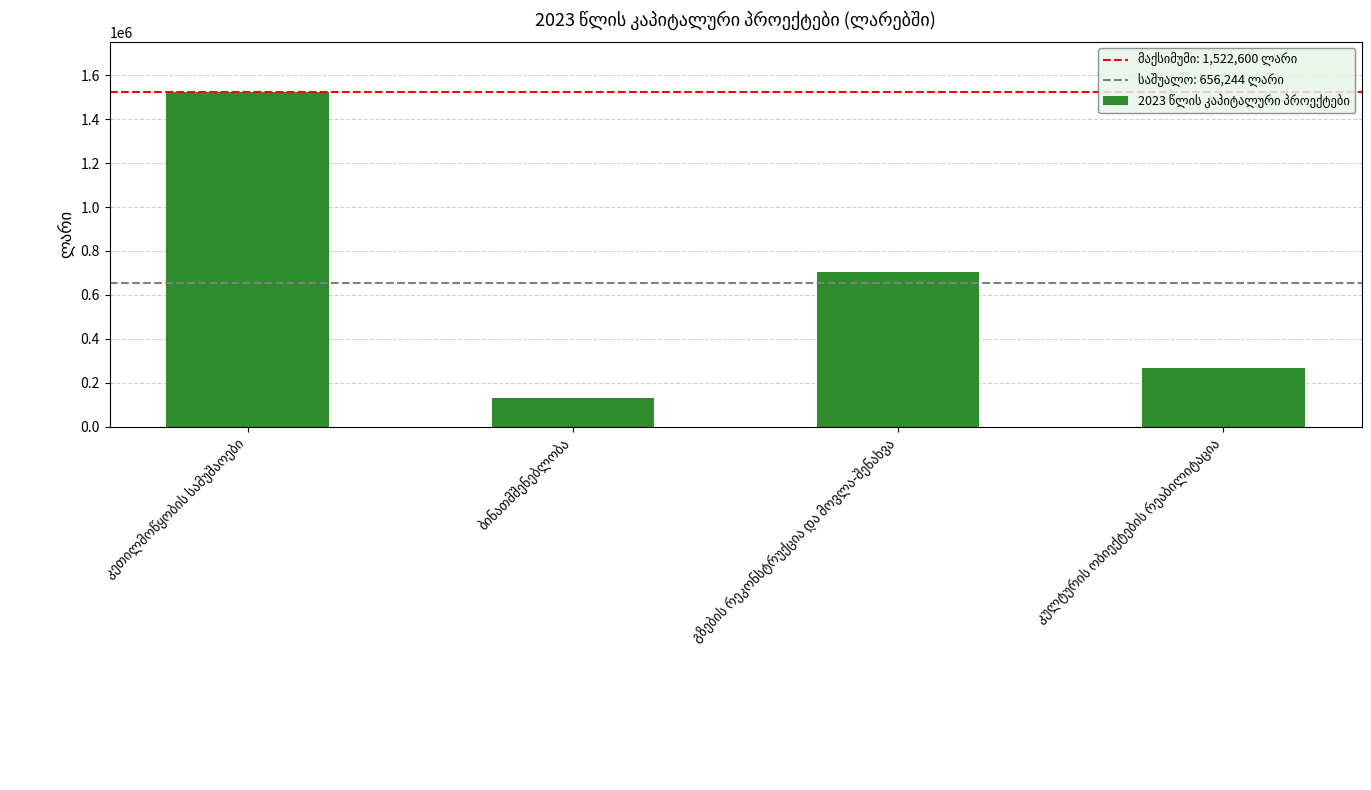

What is the difference between the second highest and second lowest values?

434574